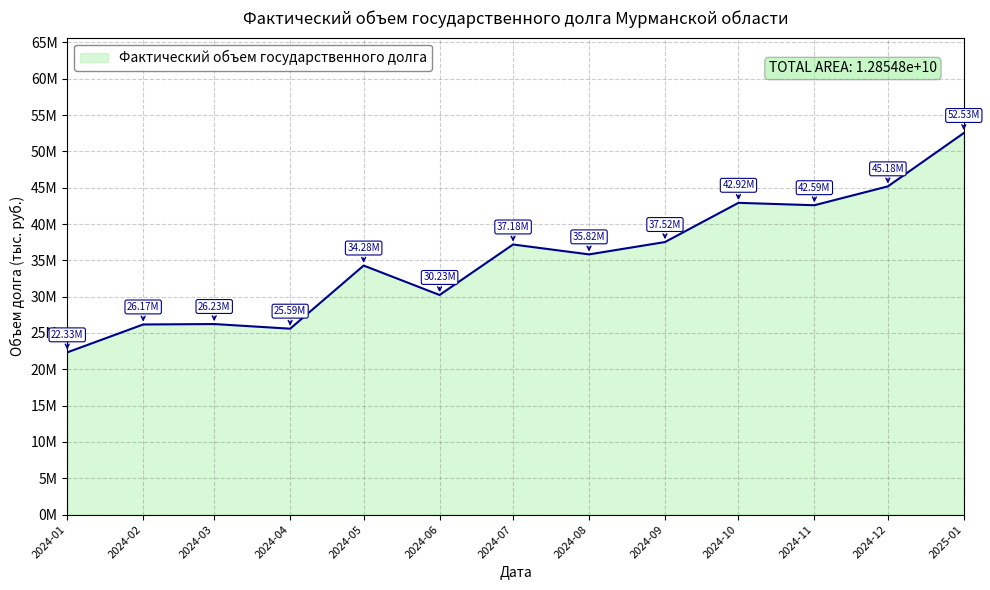

Is this an area chart (filled region under the line)?

Yes